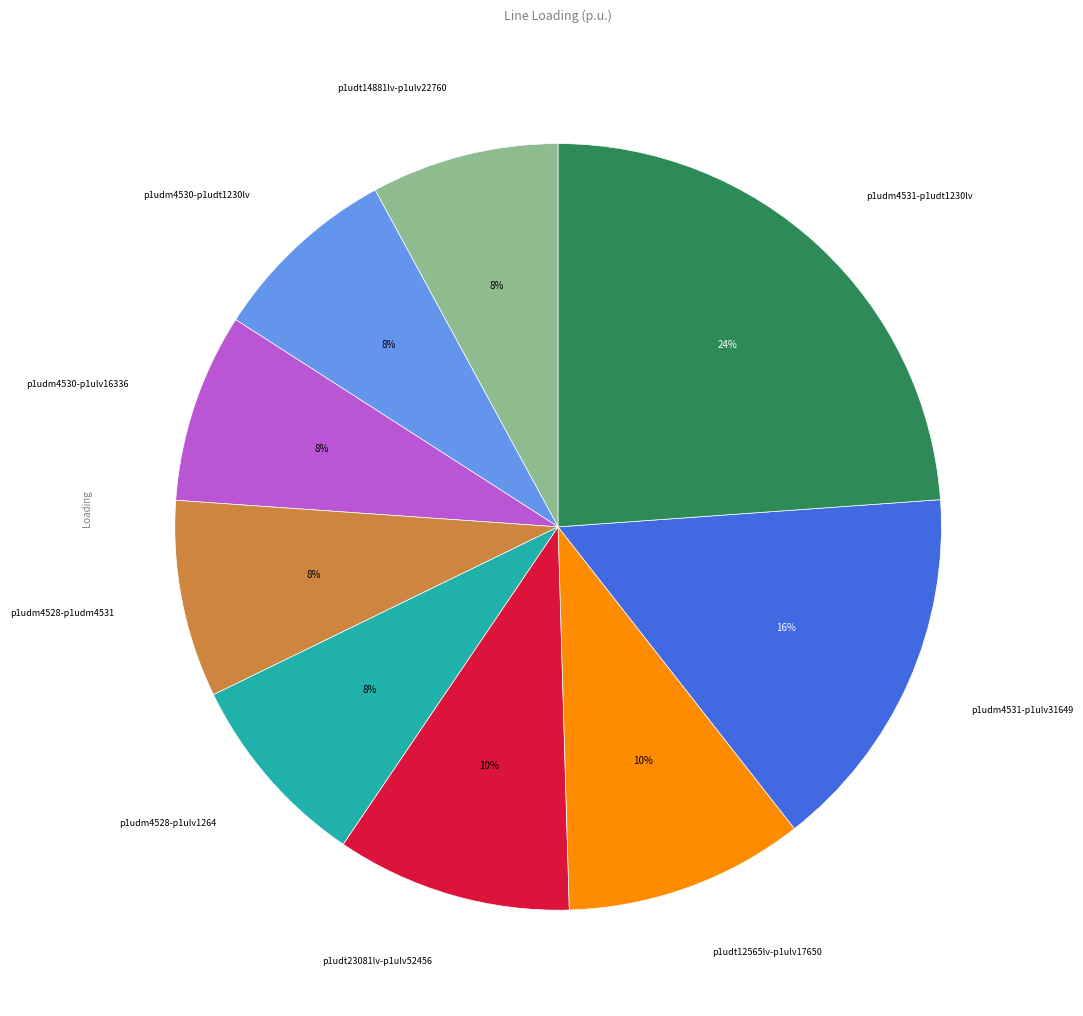

Does any single category account for the majority?

No